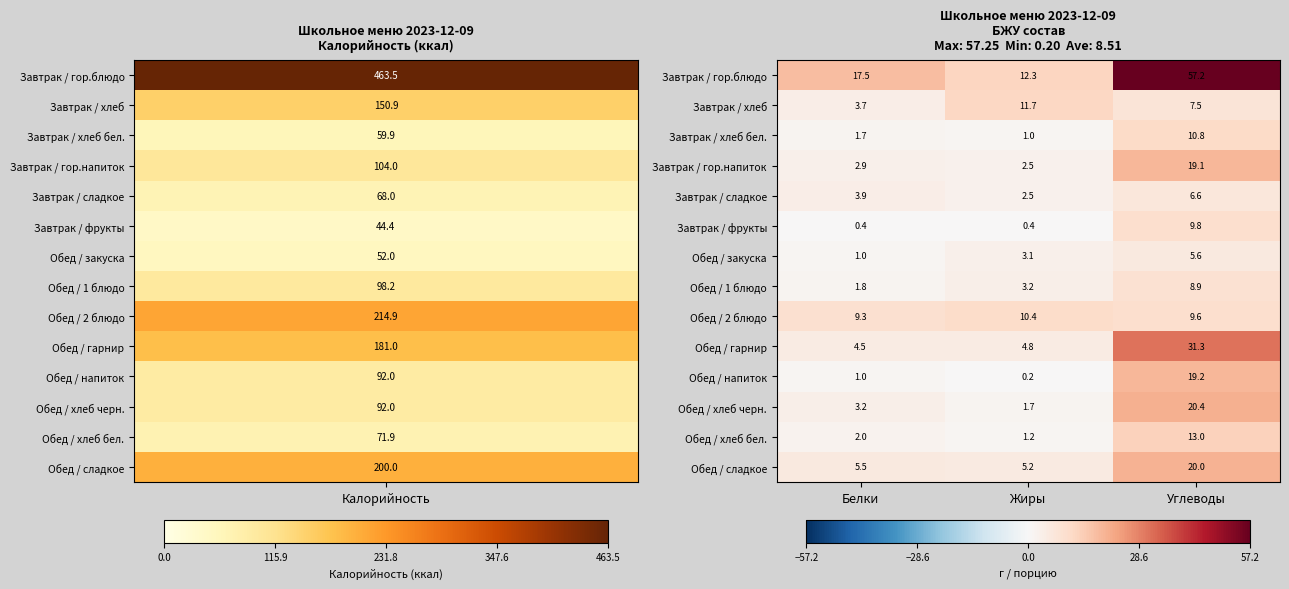

What is the sum of the Завтрак / гор.блюдо values at Углеводы and Белки?

74.7